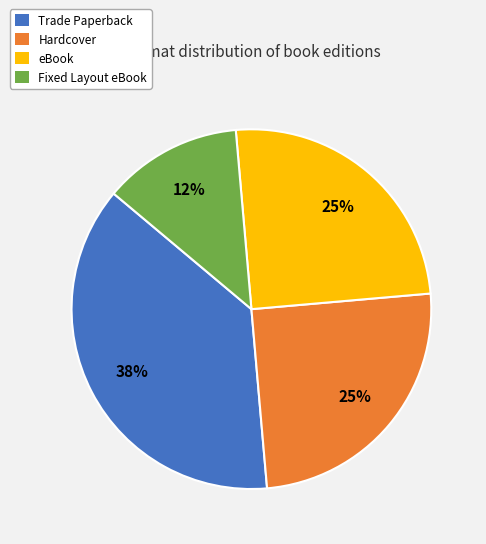

To the nearest percent, what is the combined percentage of Fixed Layout eBook and Trade Paperback?

50%